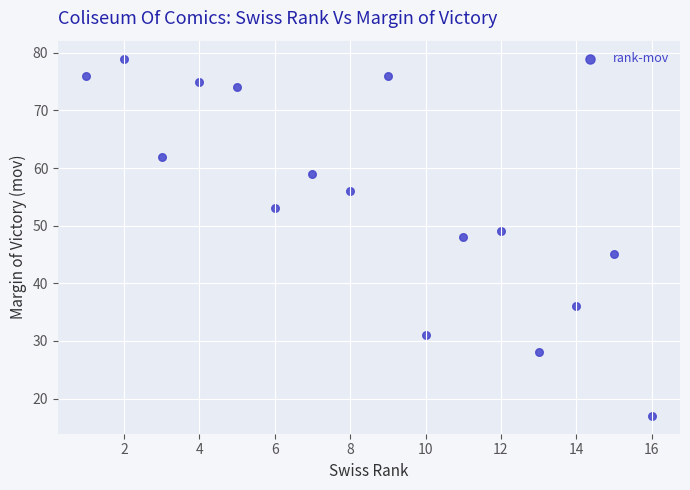

What is the range of X values (max minus min)?

15